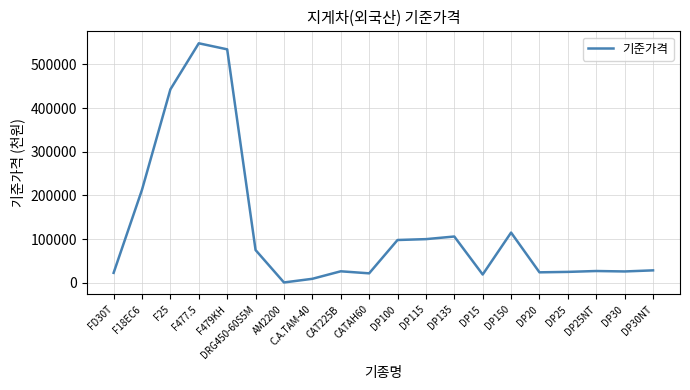

The value at DP20 is 24000. True or false?

True